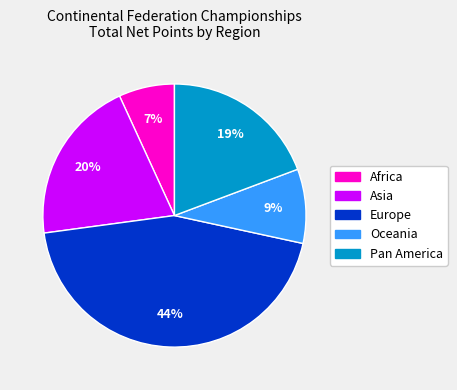

To the nearest percent, what is the average slice percentage?

20%